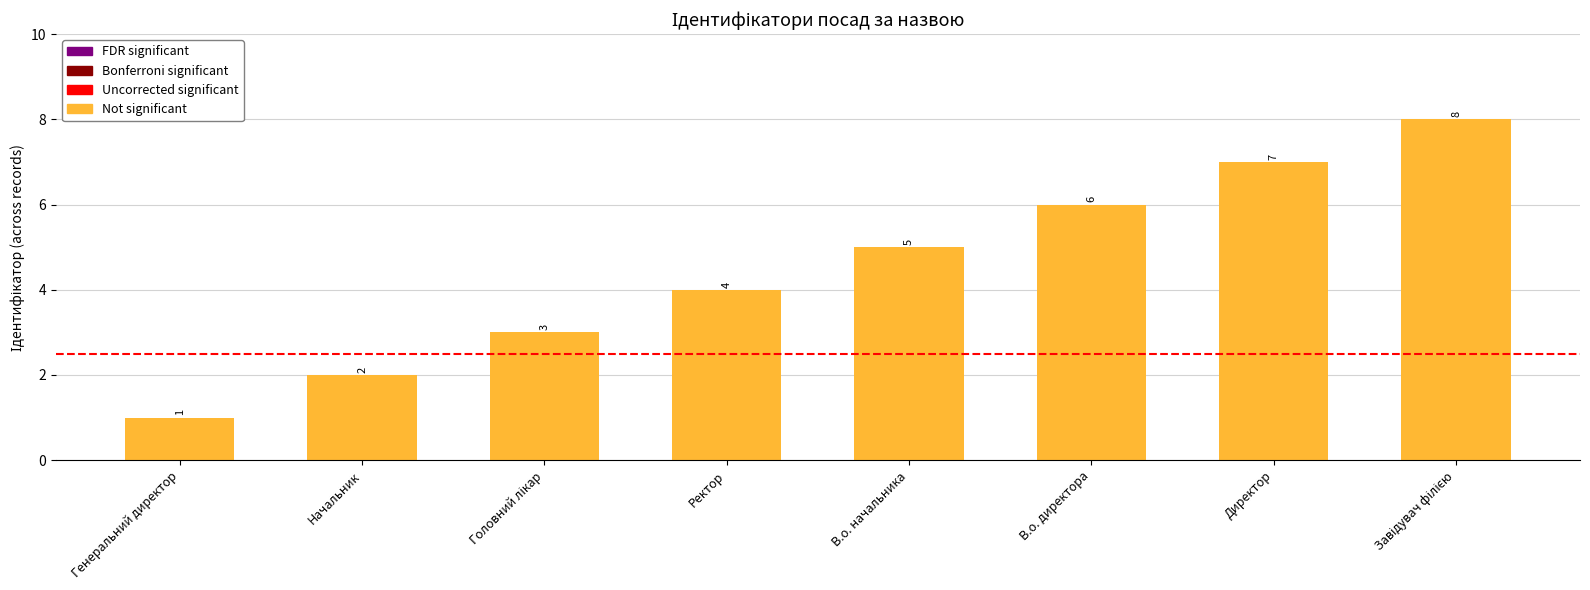

What position from the right is В.о. начальника?

4